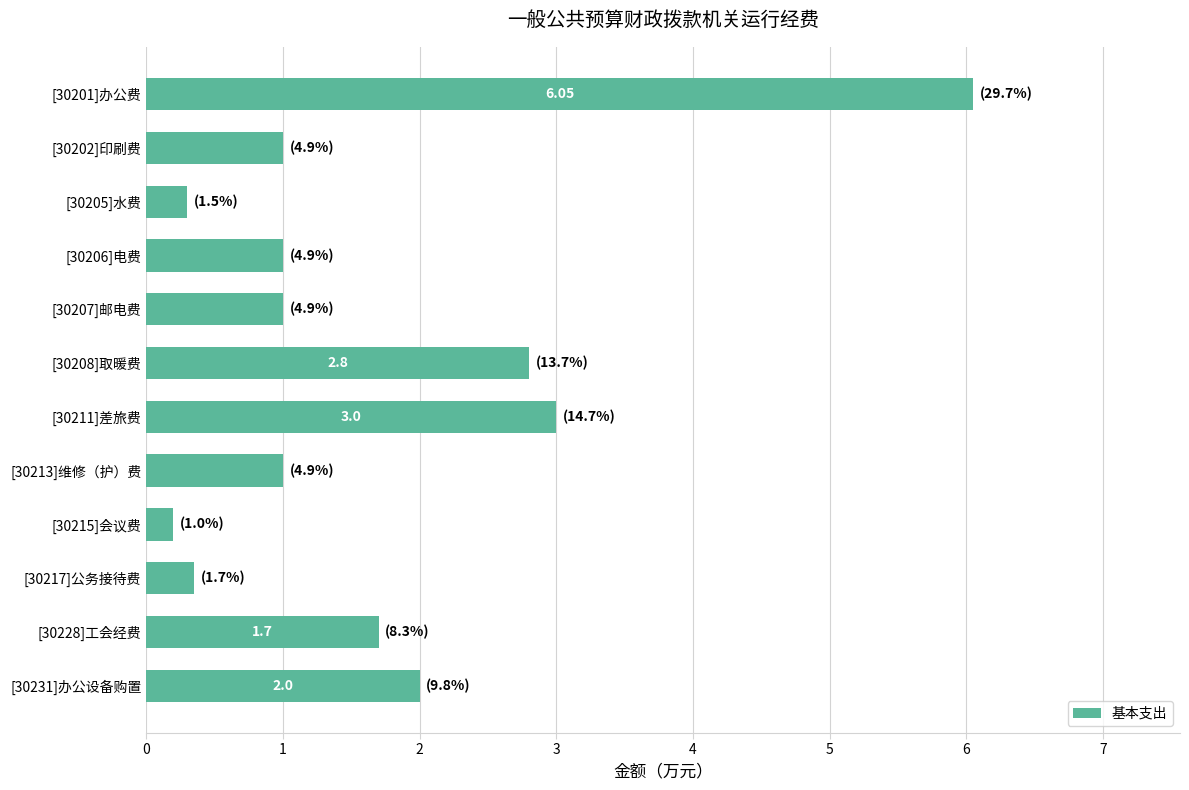

What is the sum of all values?

20.4